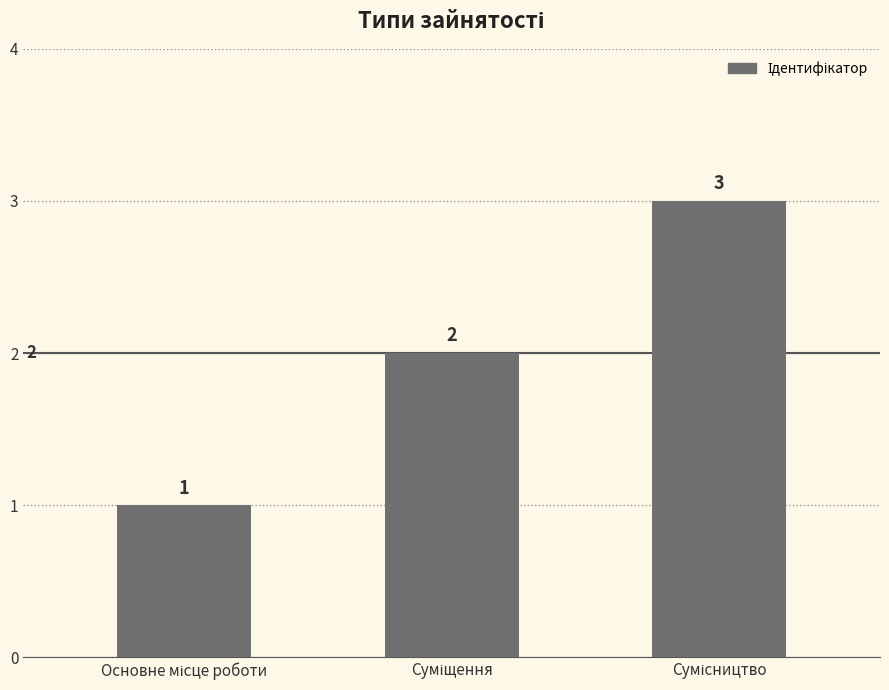

What is the value of the 3rd bar from the left?

3